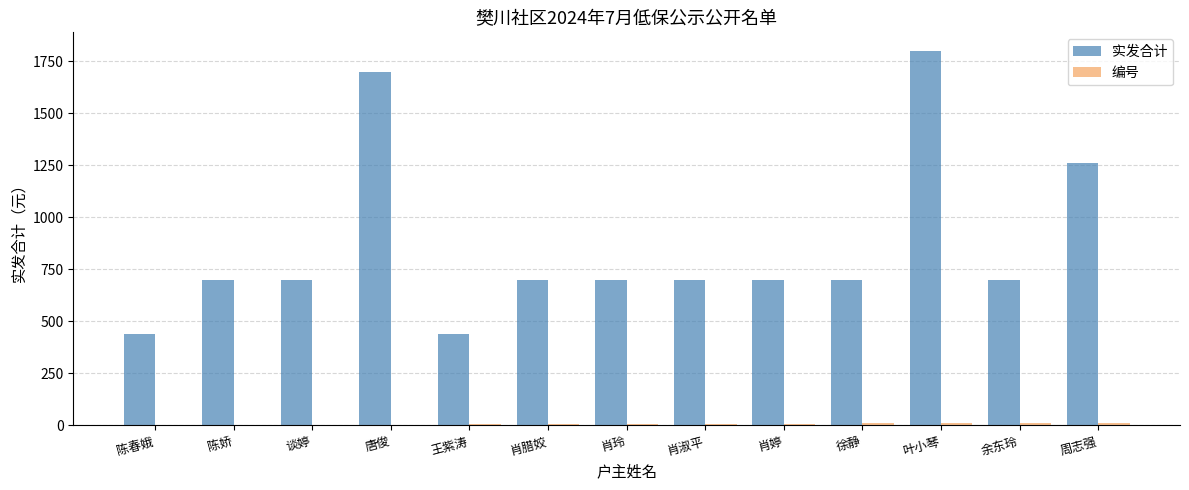

Where is 实发合计 nearest to the value 1120?

周志强